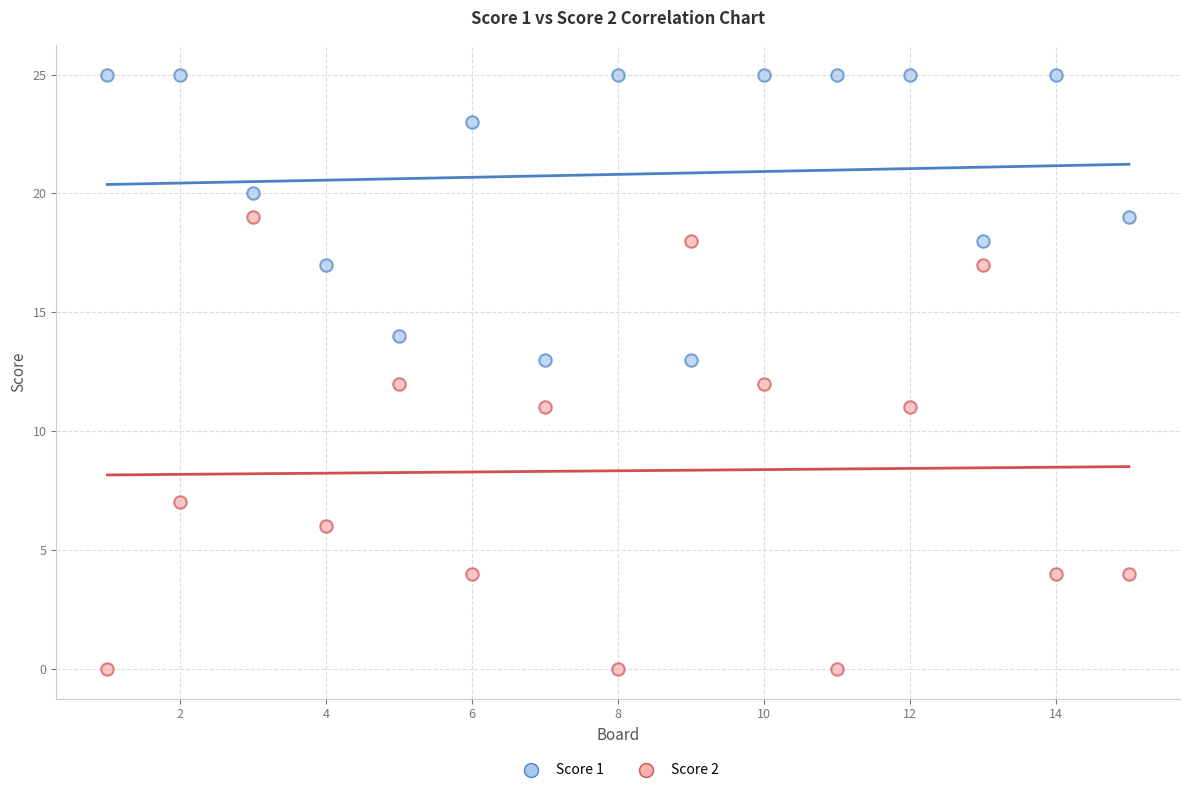

Which series has the largest Y range (max minus min)?

Score 2